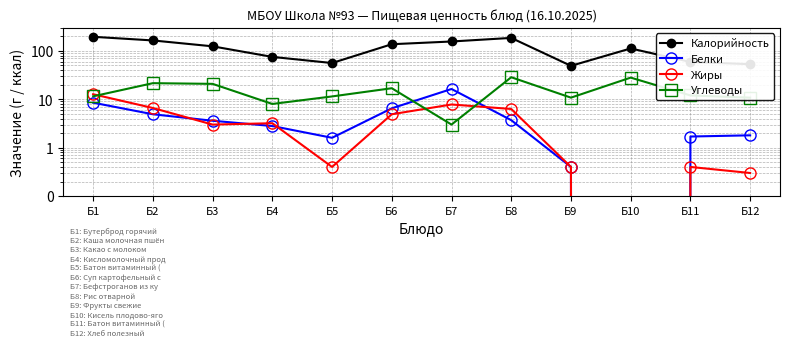

At which category is the sum across all series the highest?

Б1